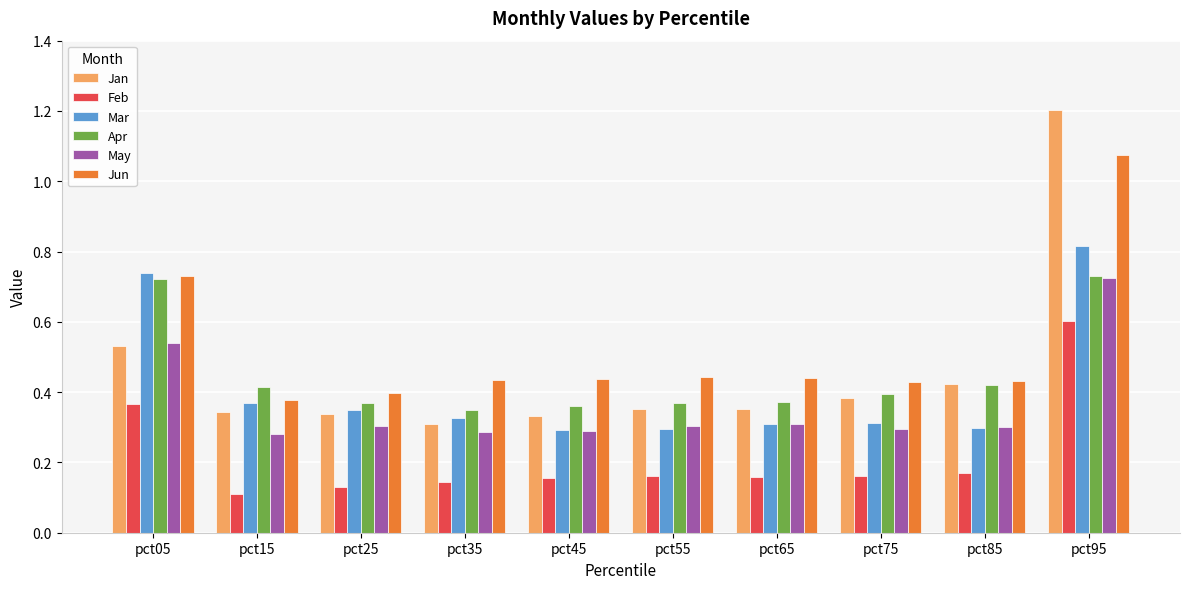

How many categories are shown in the chart?

10